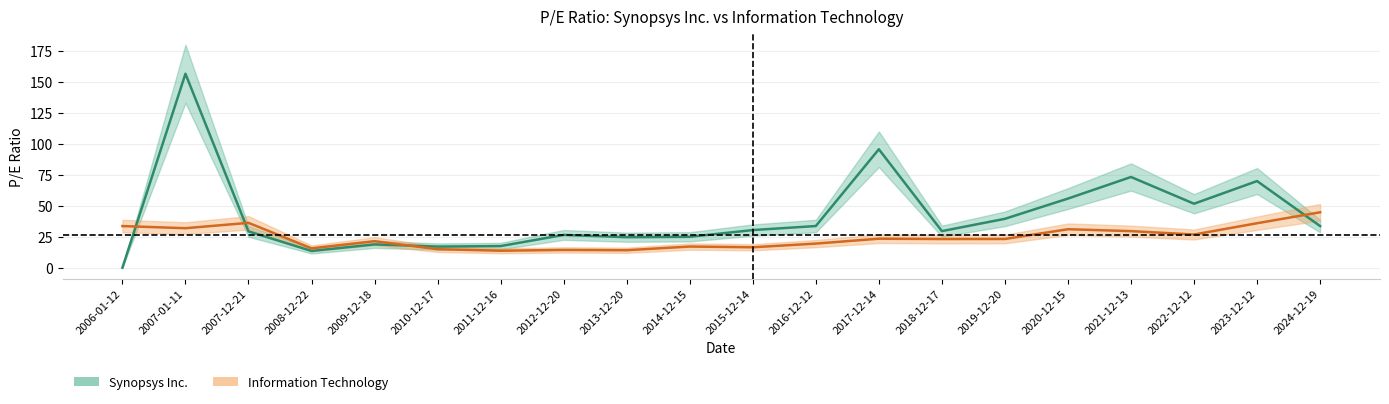

How many data points in Information Technology are above 23?

11